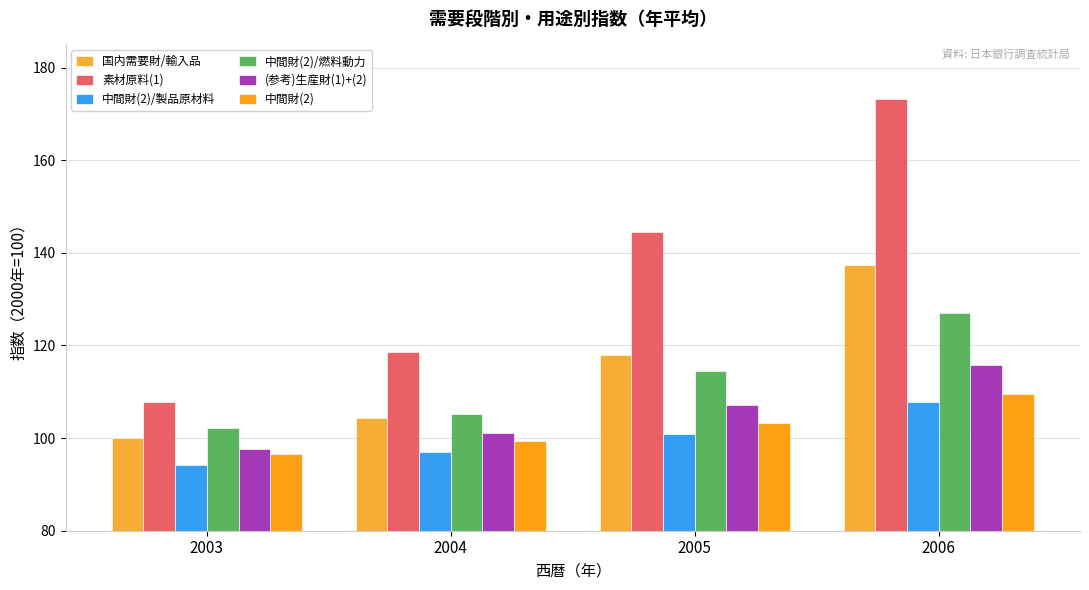

What is the average value of the 中間財(2)/燃料動力 series?

112.2